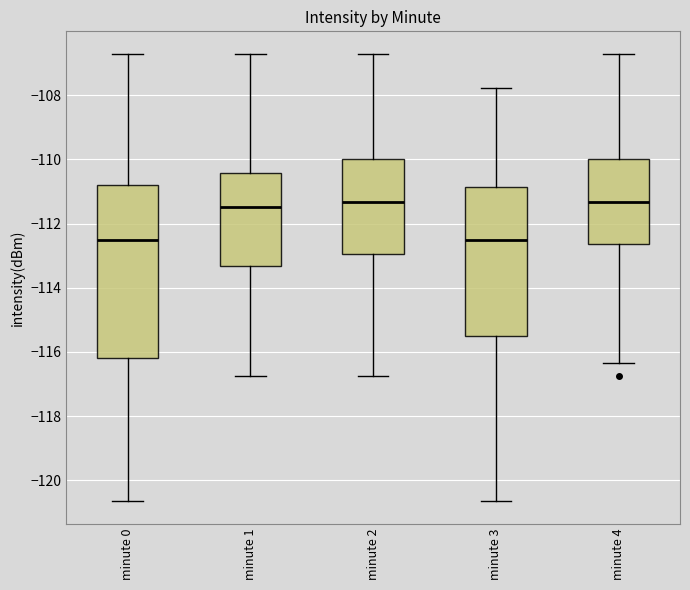

Reading left to right, transcribe this box plot: for each box, give where its median line is, the range the box spans, and where its two whiskers end, as read against the y-axis. The values are not printed on the chart, so give them approximately, as read against the axis.

minute 0: median -112.6, box -116.2 to -110.8, whiskers -120.6 to -106.8
minute 1: median -111.4, box -113.4 to -110.4, whiskers -116.8 to -106.8
minute 2: median -111.4, box -113.0 to -110.0, whiskers -116.8 to -106.8
minute 3: median -112.6, box -115.6 to -110.8, whiskers -120.6 to -107.8
minute 4: median -111.4, box -112.6 to -110.0, whiskers -116.4 to -106.8